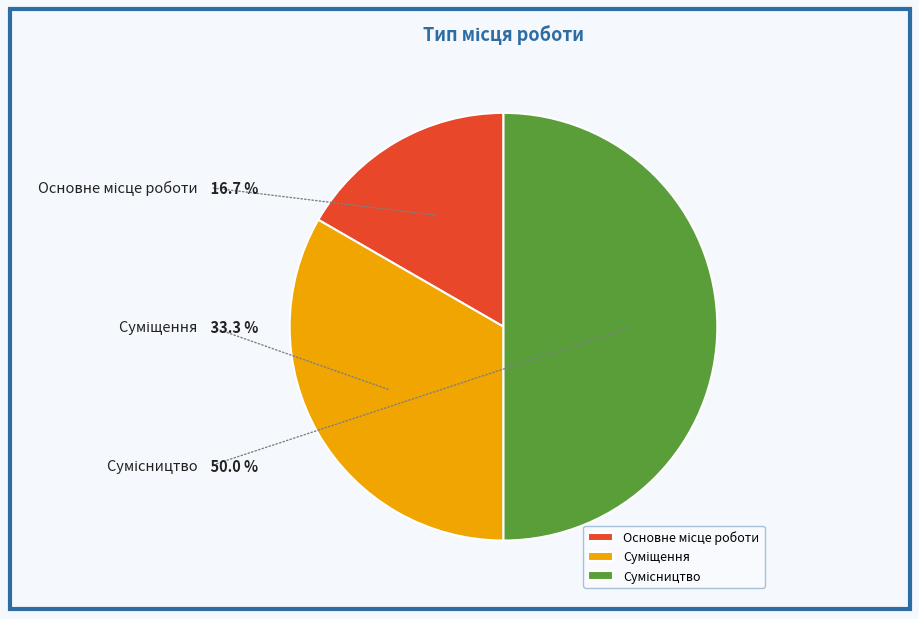

Count the number of slices in the pie.

3